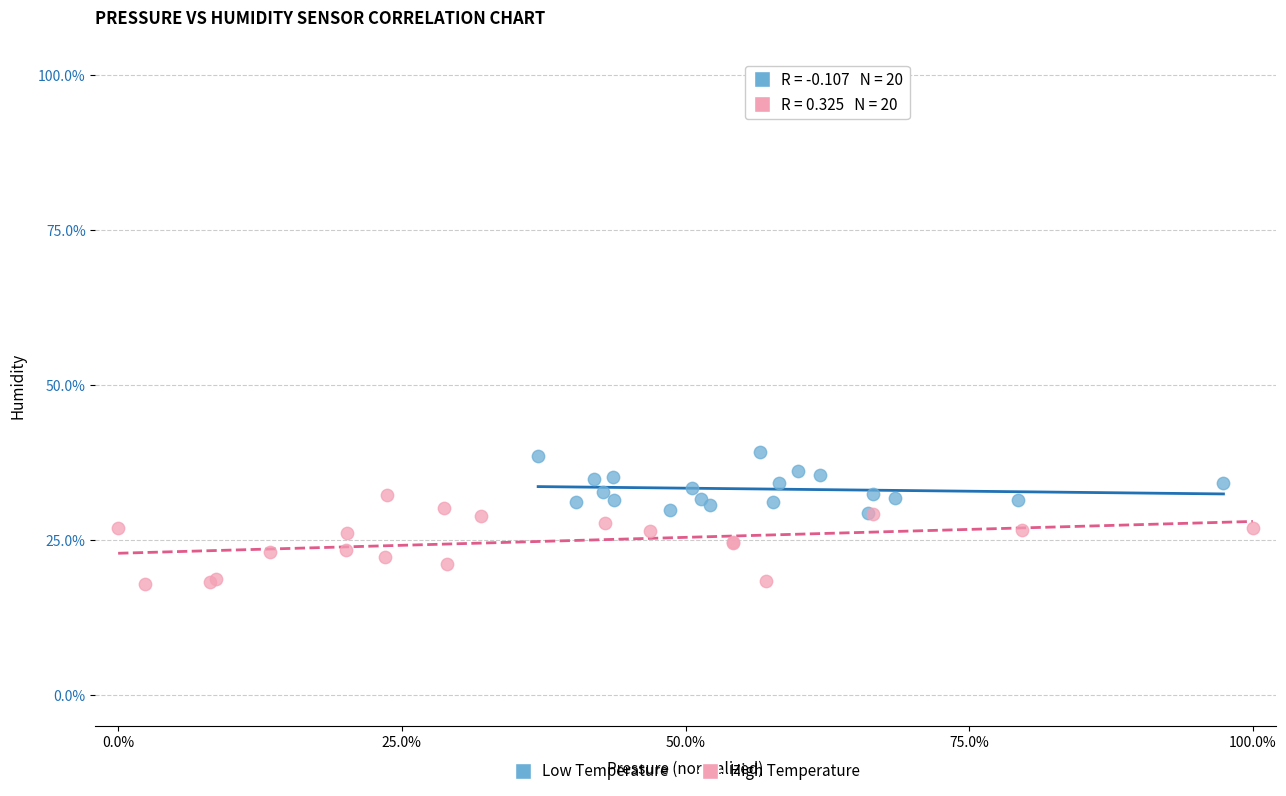

Which series reaches the minimum Y coordinate?

High Temperature